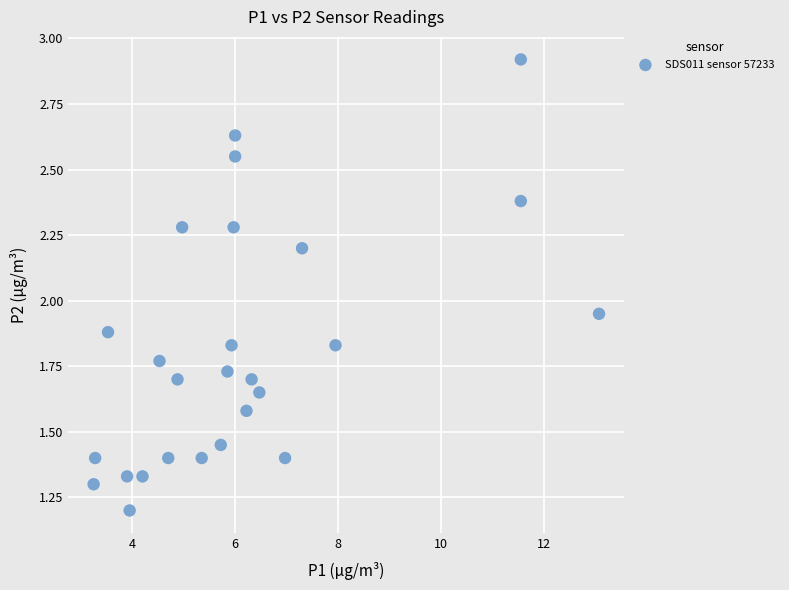

What is the range of X values (max minus min)?

9.8